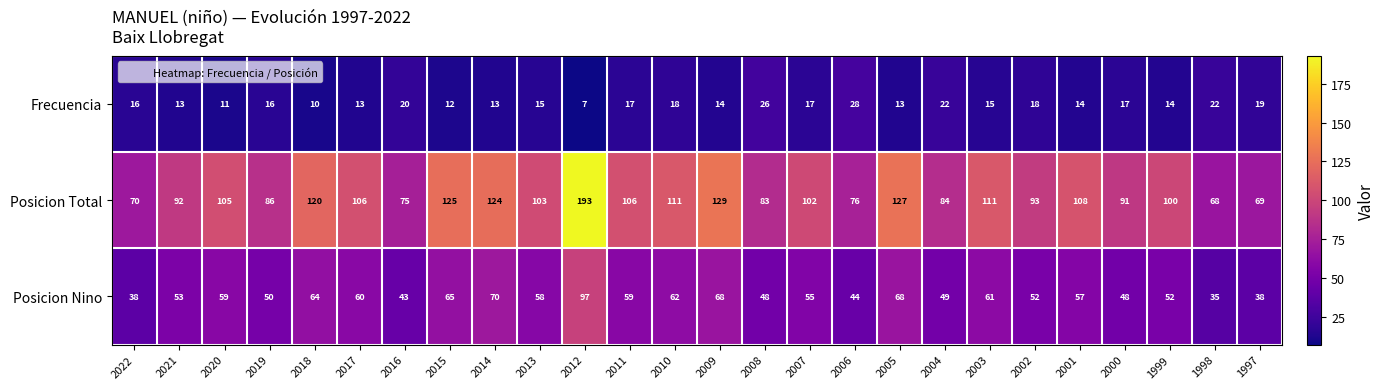

Rank the series at 2001 from lowest to highest value.

Frecuencia, Posicion Nino, Posicion Total